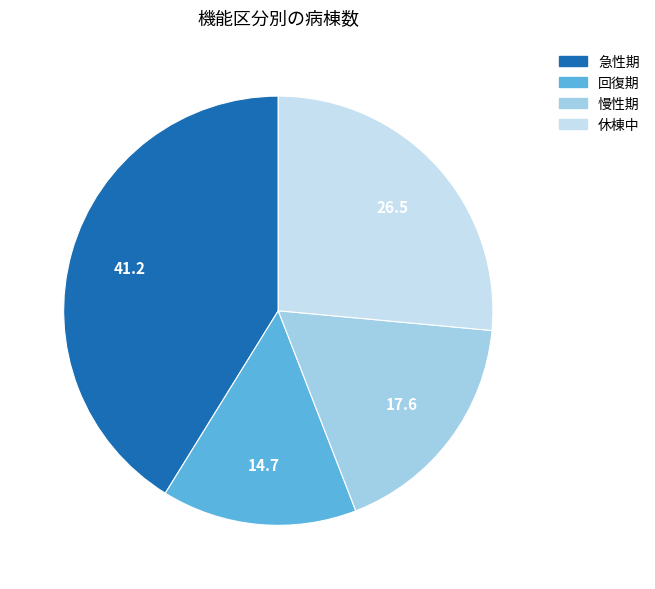

Is there a majority slice in this chart?

No